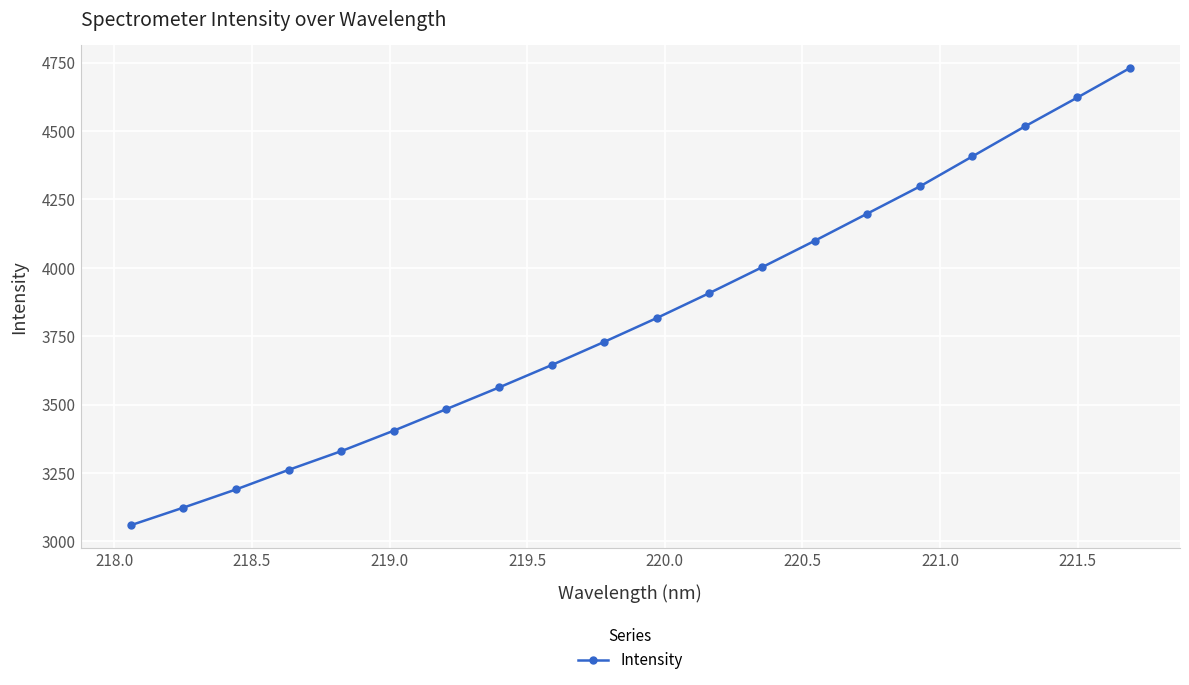

True or false: the data has more than 2 interior local peaks.

False